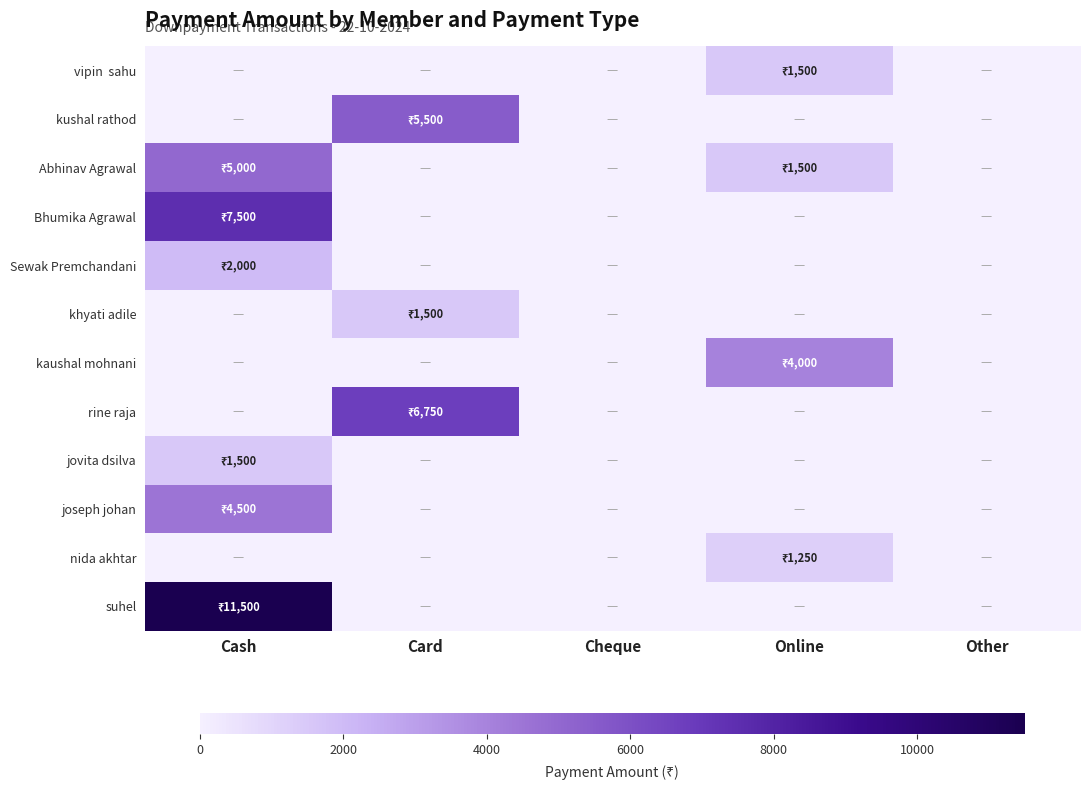

Which series has the largest range (max minus min)?

suhel